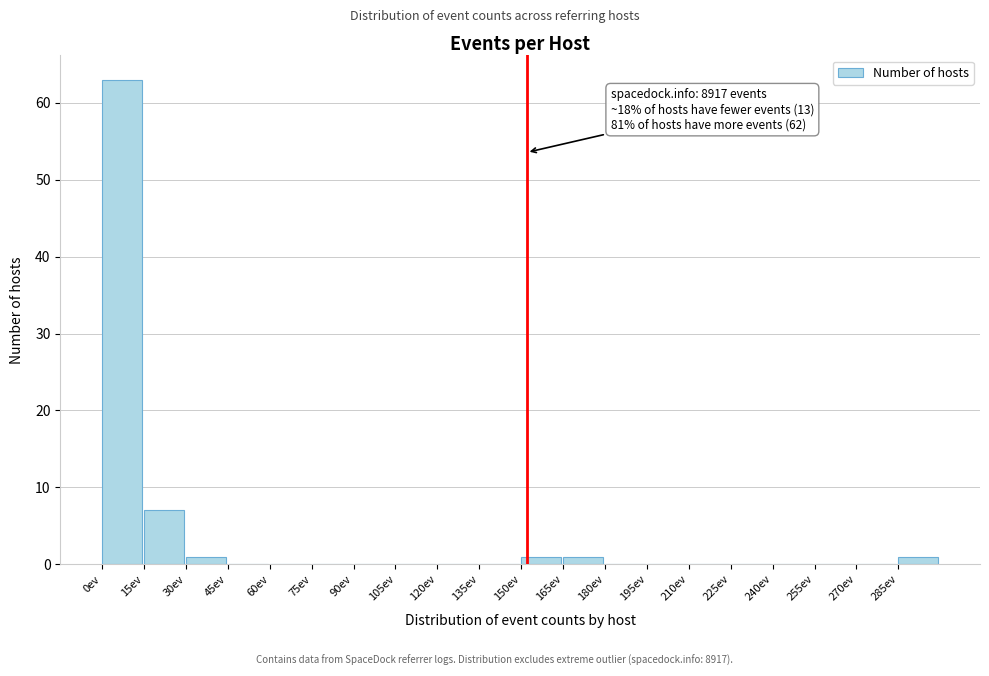

Which range on the x-axis has the tallest bar?

0 to 15